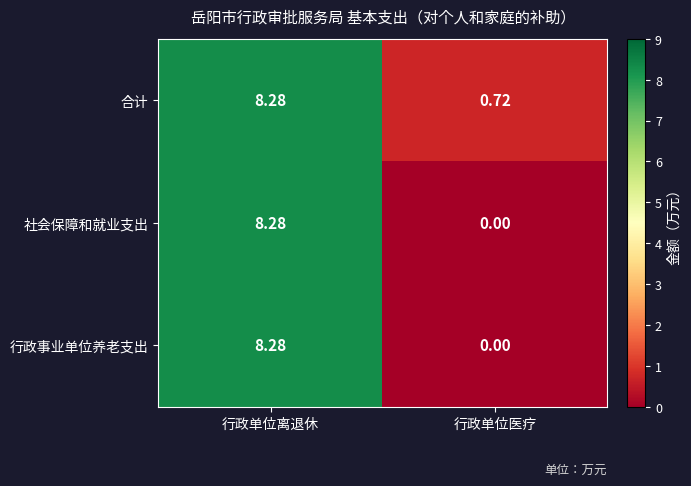

Which category has the lowest value across all series?

行政单位医疗